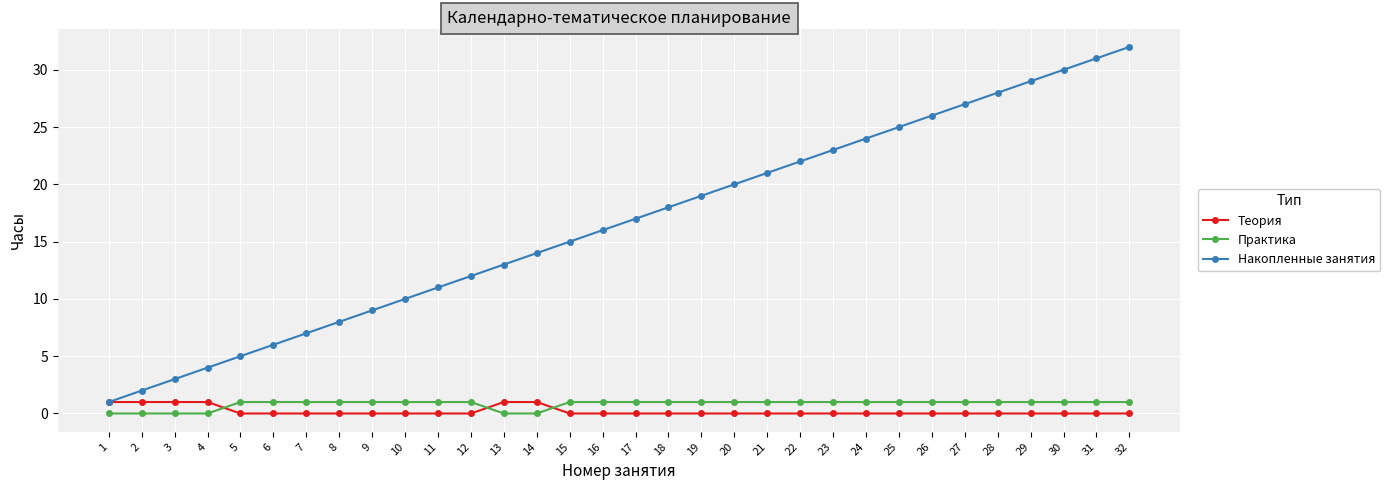

Is the value of Теория at 7 greater than the value of Накопленные занятия at 8?

No